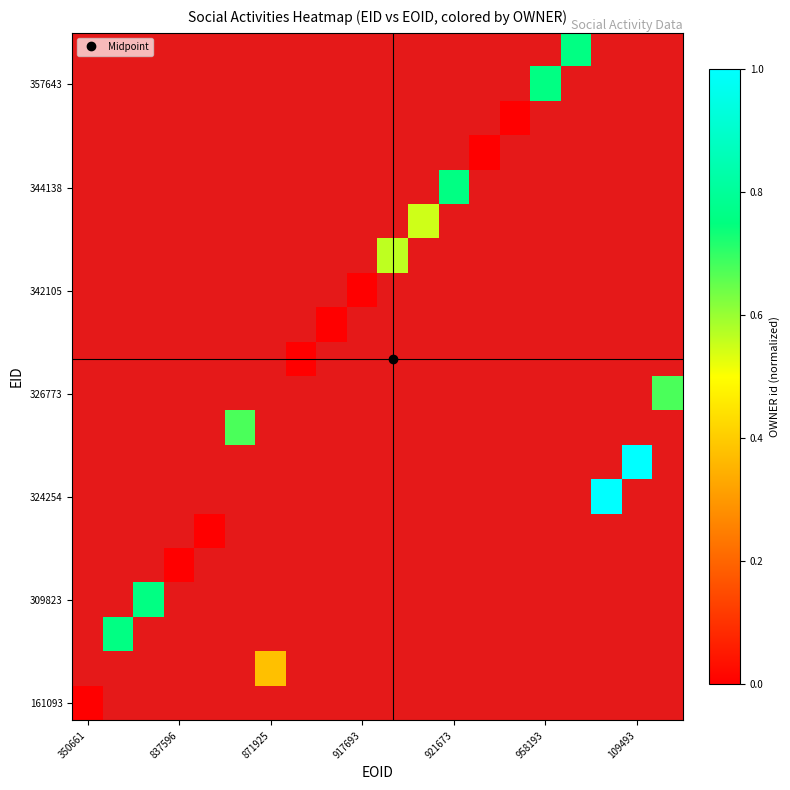

How many categories are shown in the chart?

20